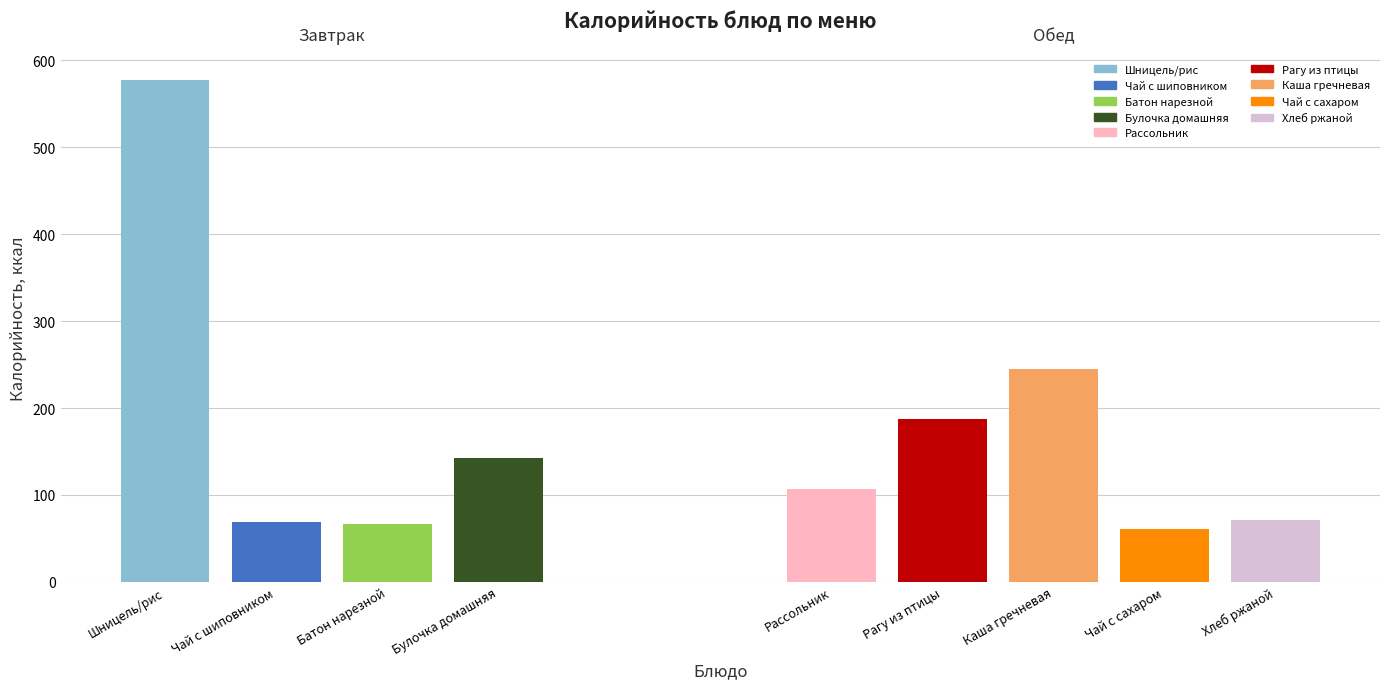

How many groups of bars are there?

9